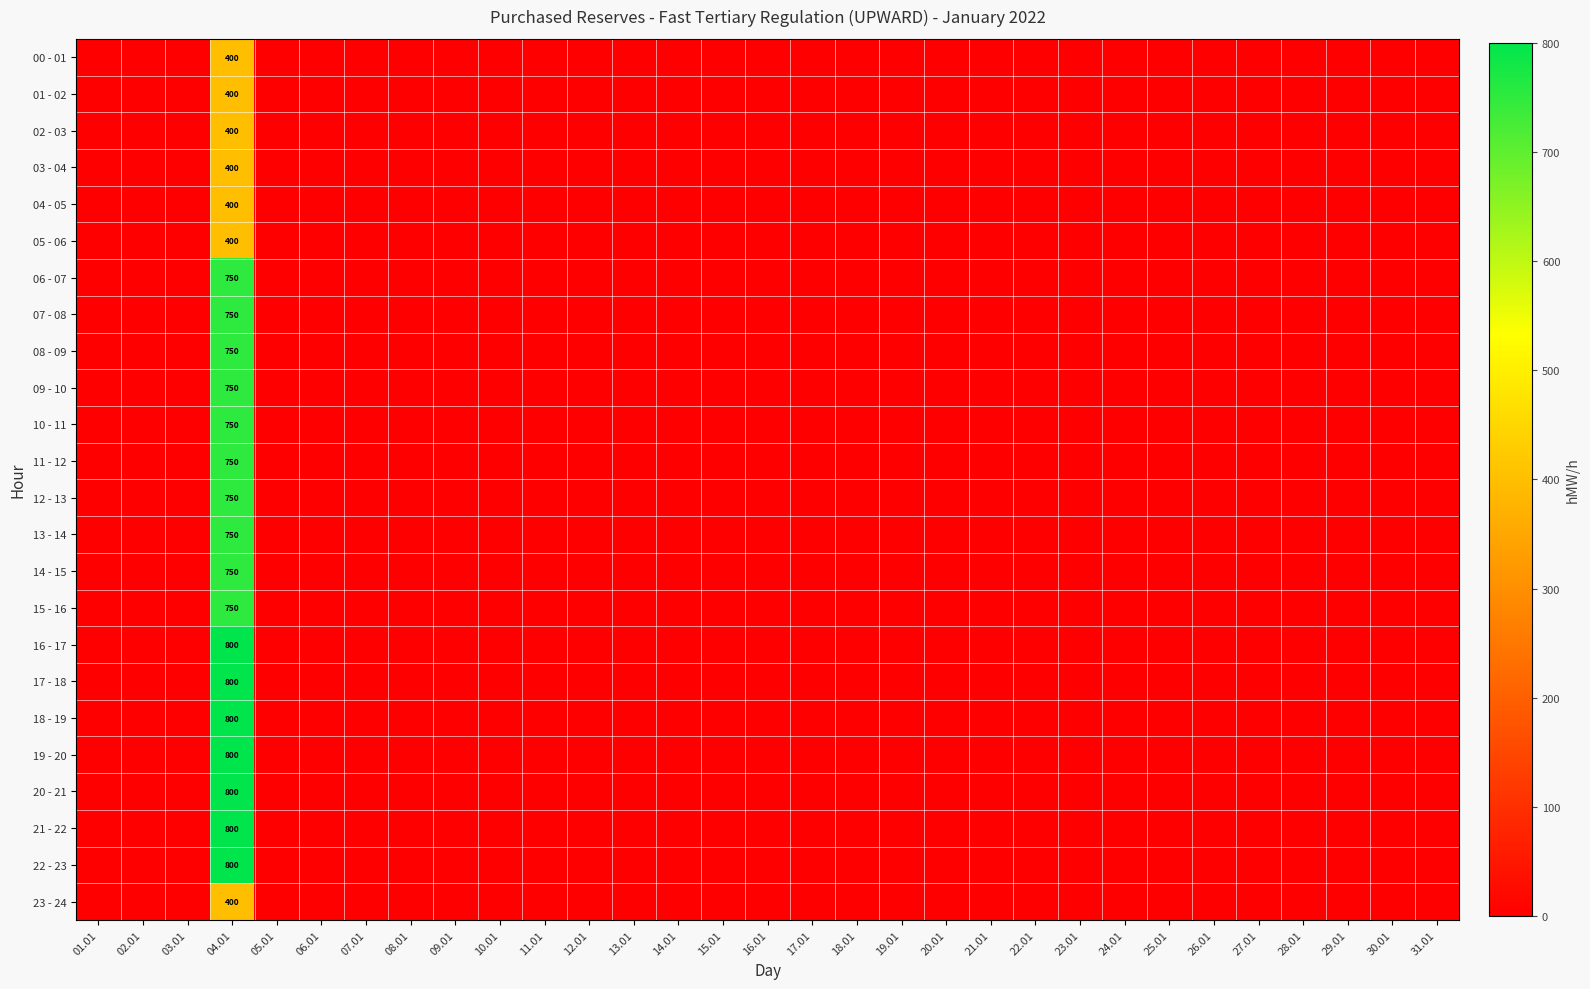

The value of 04 - 05 at 04.01 is 400. True or false?

True